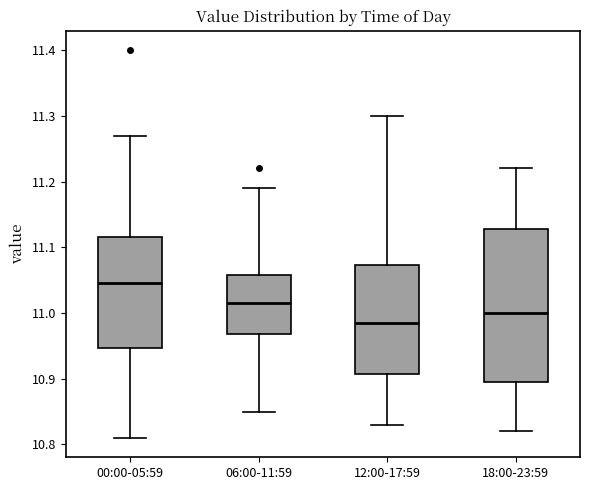

Reading left to right, transcribe this box plot: for each box, give where its median line is, the range the box spans, and where its two whiskers end, as read against the y-axis. The values are not printed on the chart, so give them approximately, as read against the axis.

00:00-05:59: median 11.05, box 10.95 to 11.12, whiskers 10.81 to 11.27
06:00-11:59: median 11.02, box 10.97 to 11.06, whiskers 10.85 to 11.19
12:00-17:59: median 10.99, box 10.91 to 11.07, whiskers 10.83 to 11.30
18:00-23:59: median 11.00, box 10.90 to 11.13, whiskers 10.82 to 11.22